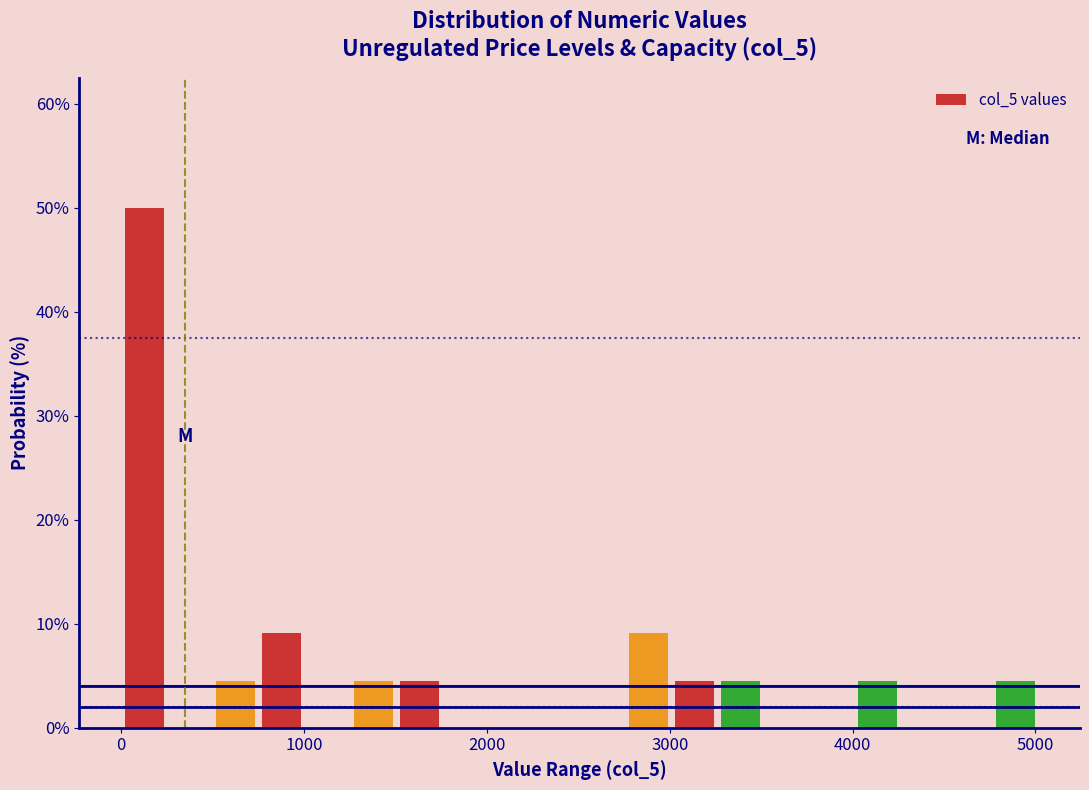

Read against the x-axis, roughly where is the centre of the tallest bar?

100